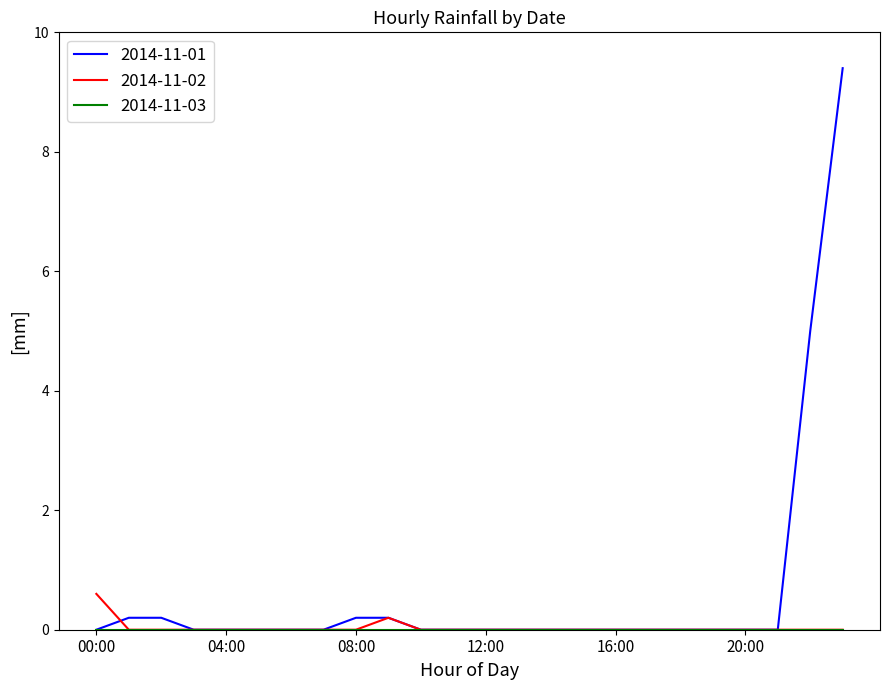

What is the difference between the maximum and second lowest values in the 2014-11-01 series?

9.4